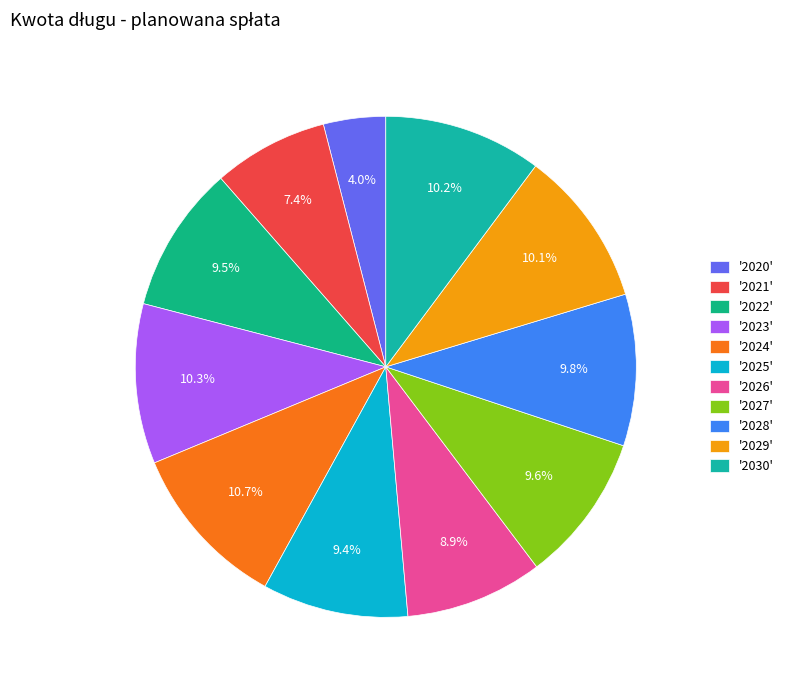

What is the smallest slice in the pie chart?

'2020'